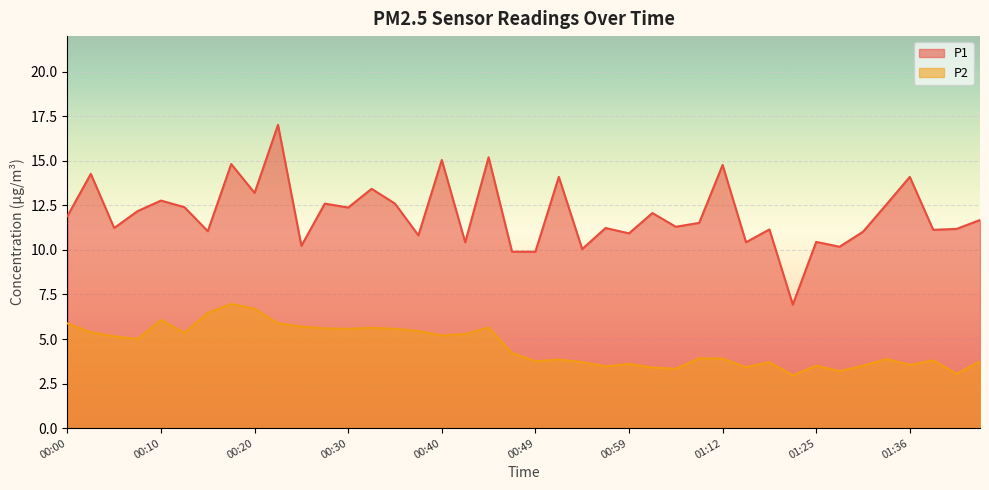

Which series has the widest spread of values?

P1